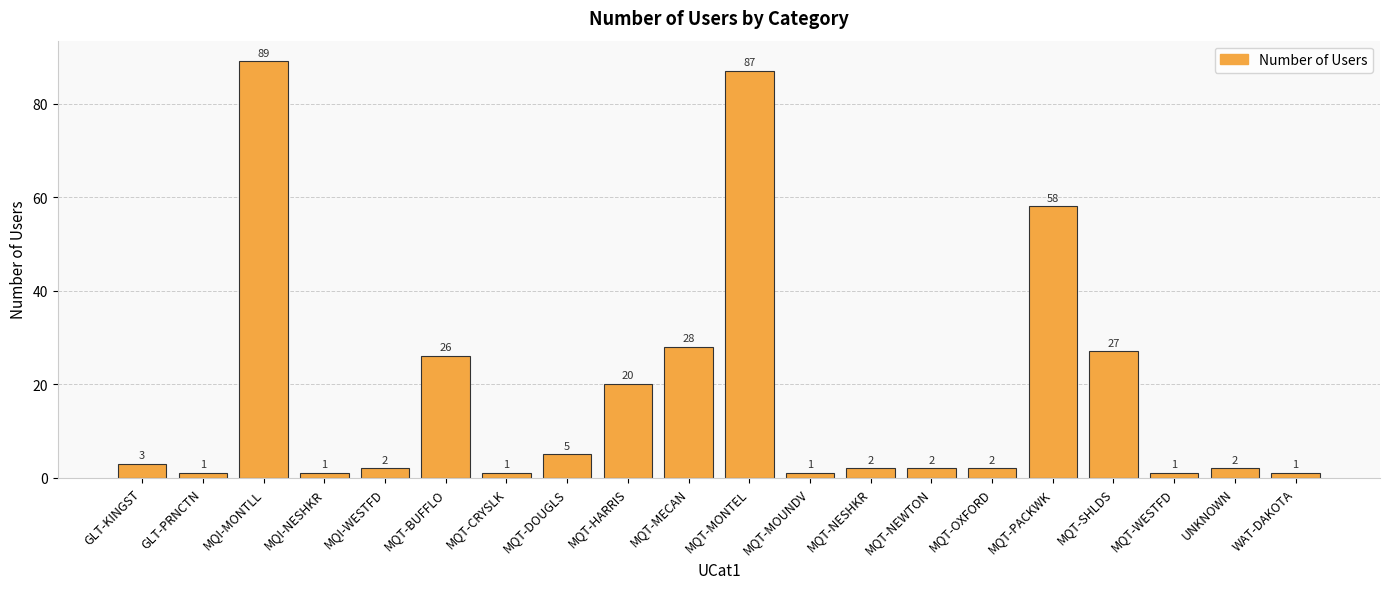

What is the change in value from MQT-BUFFLO to MQT-SHLDS?

+1